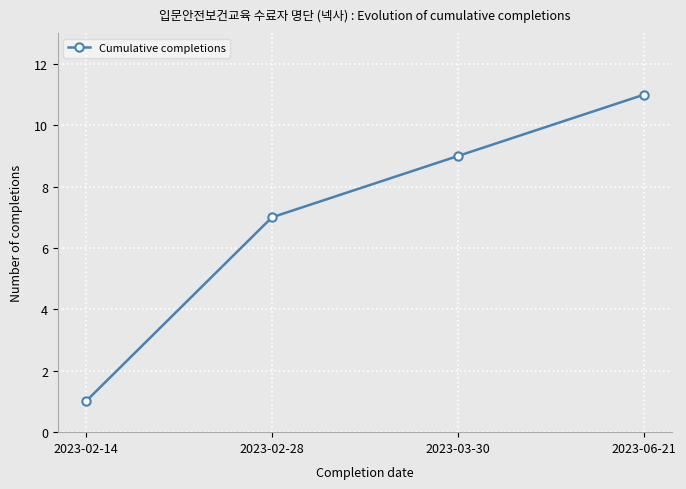

What position from the right is 2023-02-28?

3